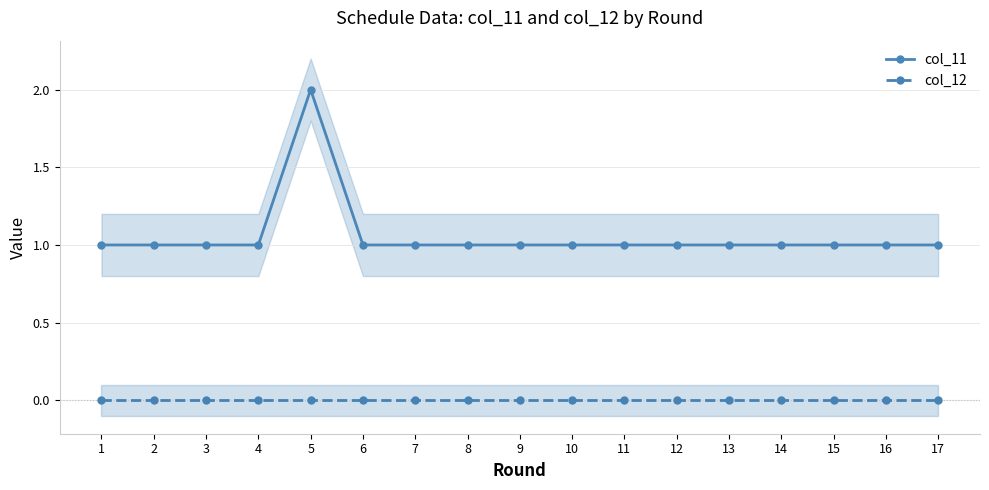

What is the difference between the maximum and minimum values in the col_11 series?

1